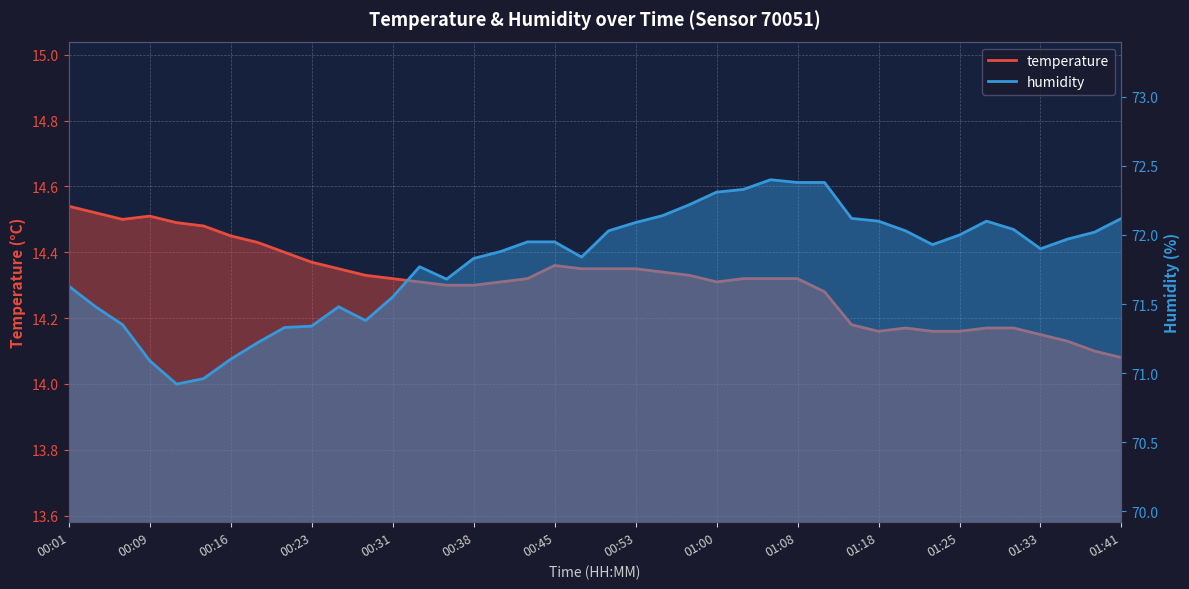

Rank the series by their maximum value, from highest to lowest.

humidity, temperature